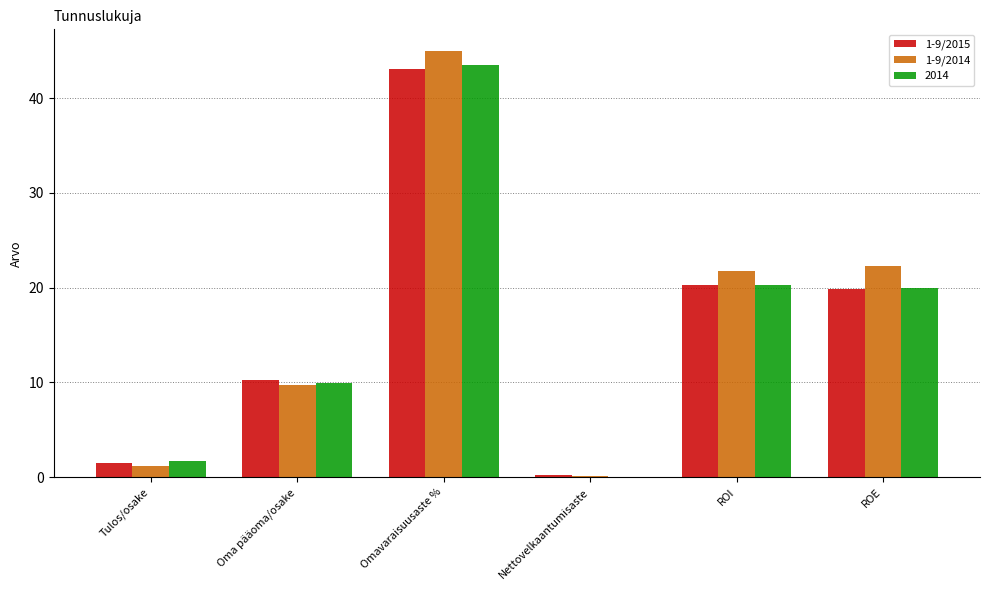

Between Tulos/osake and Omavaraisuusaste %, which series saw the biggest shift?

1-9/2014